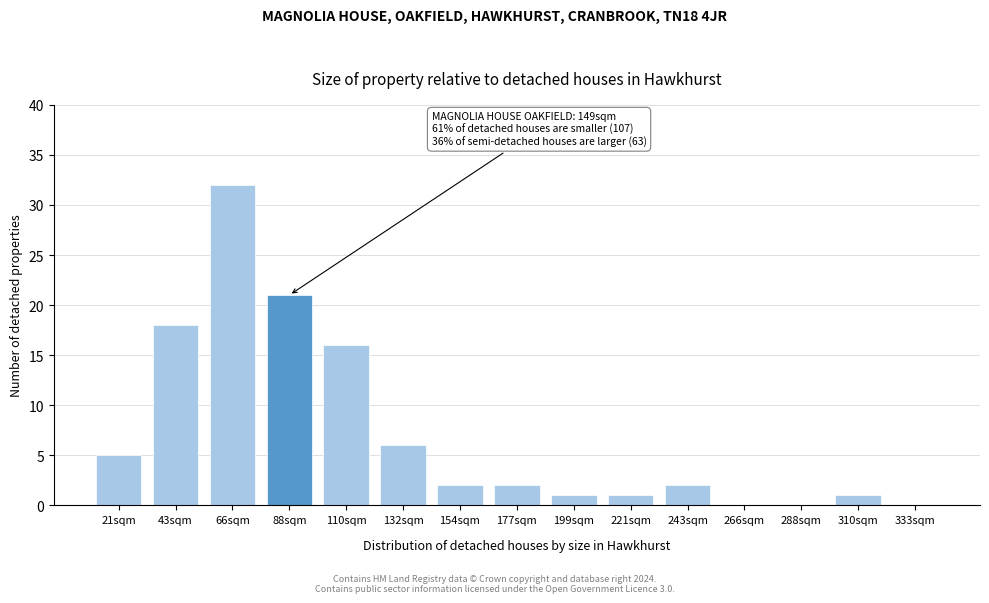

Reading left to right, list all the values displayed in this chart.

21sqm=5	43sqm=18	66sqm=32	88sqm=21	110sqm=16	132sqm=6	154sqm=2	177sqm=2	199sqm=1	221sqm=1	243sqm=2	266sqm=0	288sqm=0	310sqm=1	333sqm=0